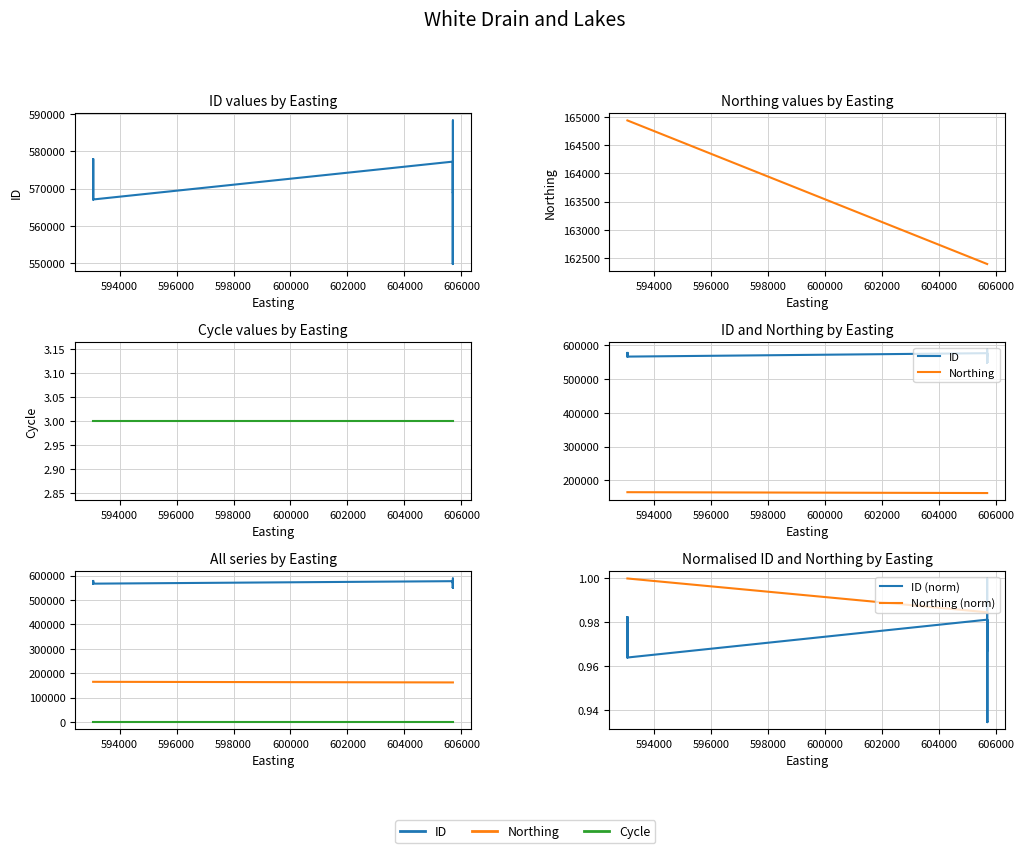

What is the average value of the Cycle series?

3.0